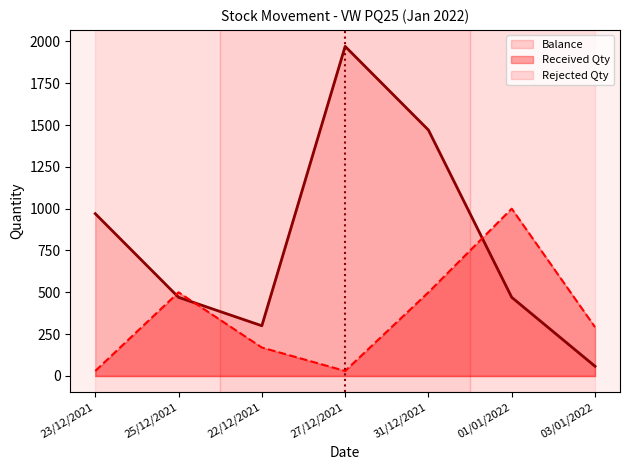

At which label does Received Qty reach its minimum?

23/12/2021